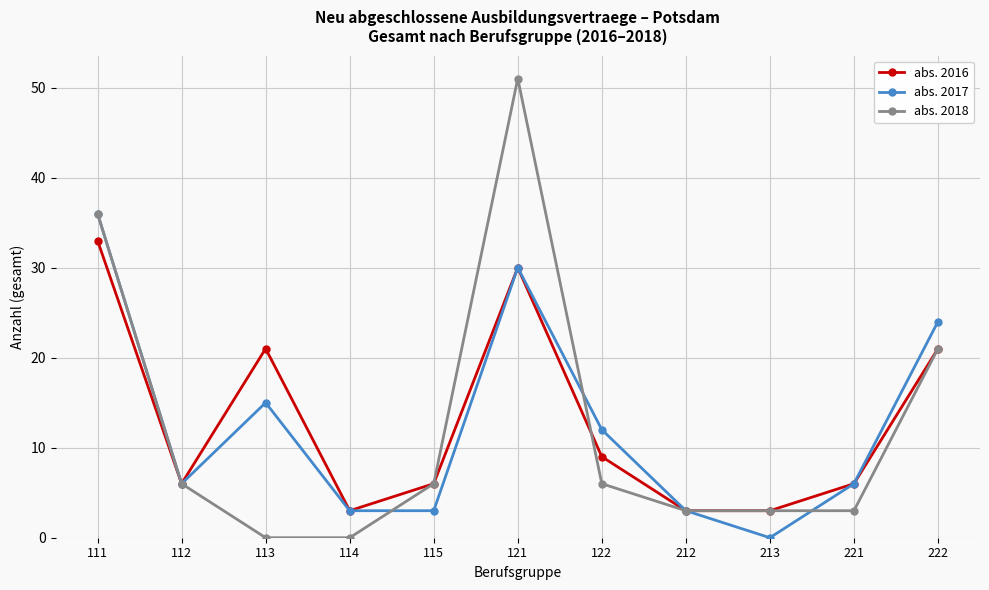

What is the value of the abs. 2018 point at the 1st from the left?

36